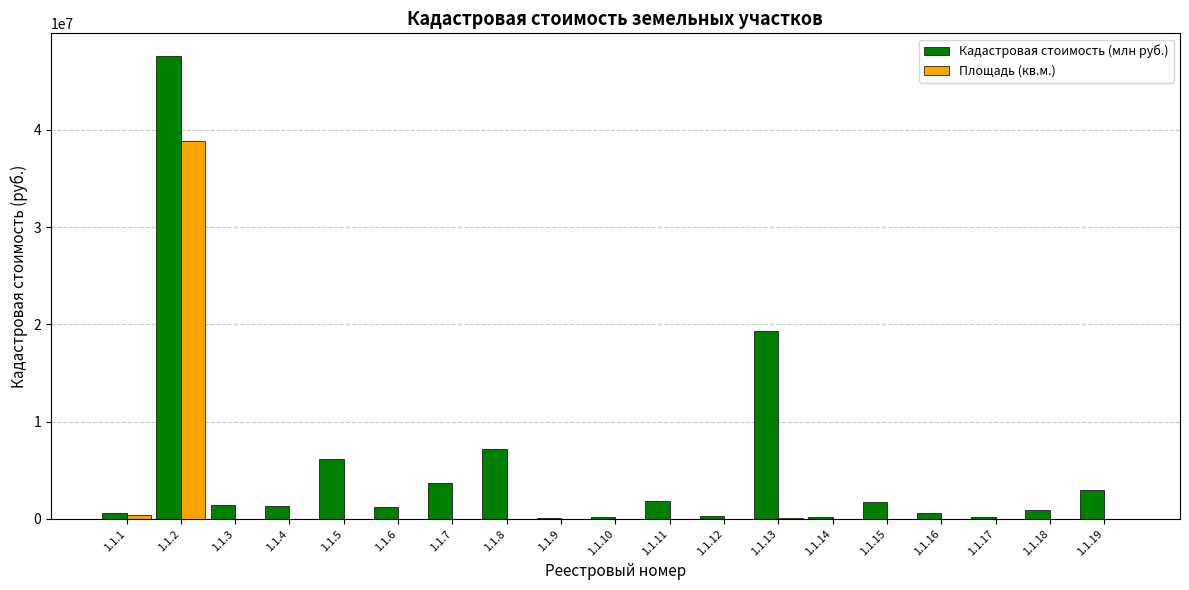

The value of Кадастровая стоимость (млн руб.) at 1.1.5 is 9920162.4. True or false?

False